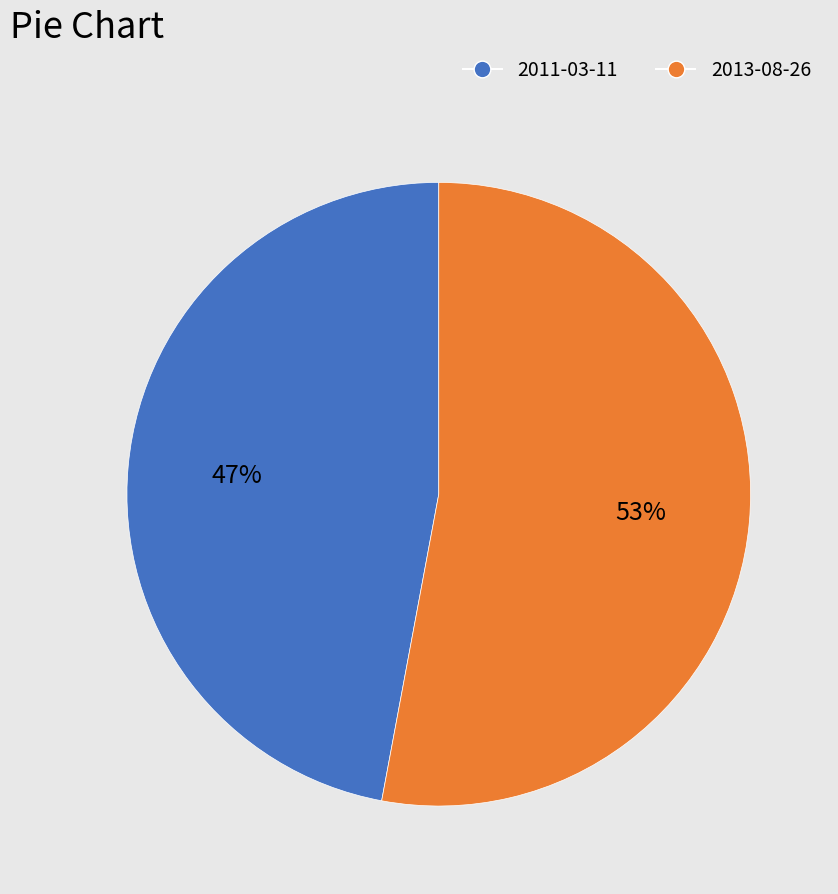

Count the number of slices in the pie.

2